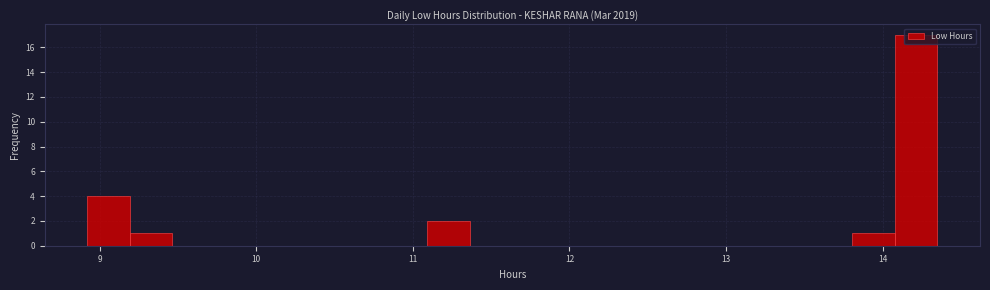

Around what value on the x-axis is the tallest bar? Give the approximate position of its centre, as read against the axis.

14.2